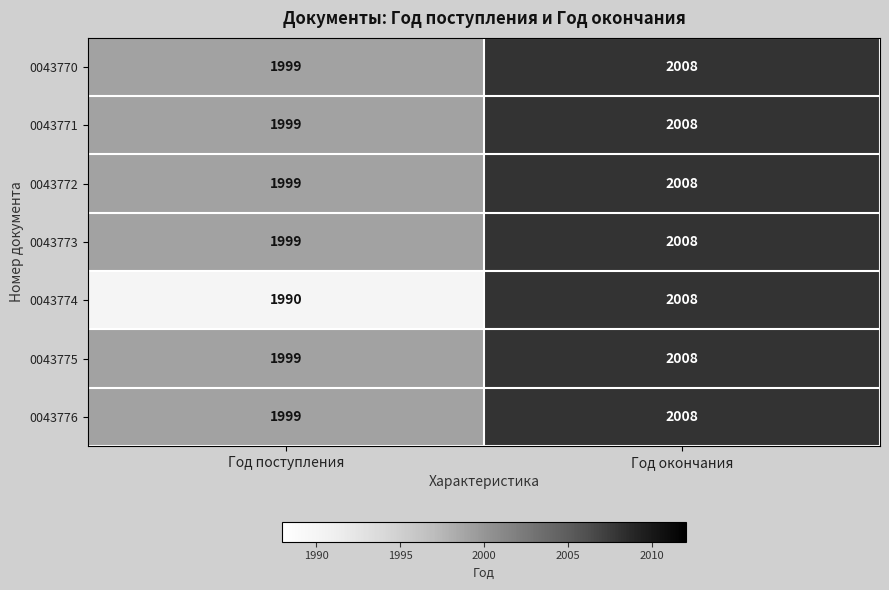

Which series has the widest spread of values?

0043774